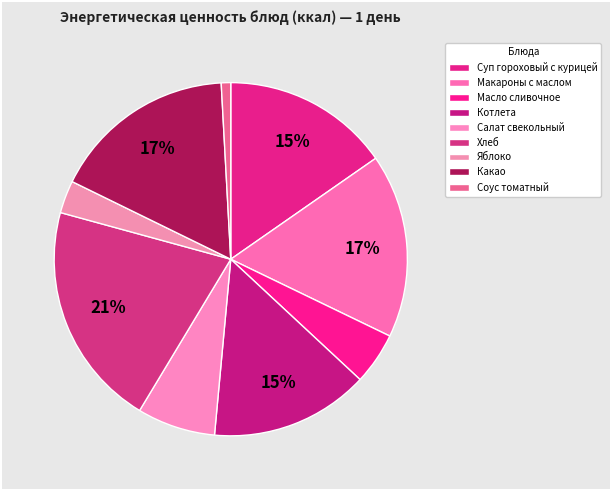

How many segments does this pie chart have?

9